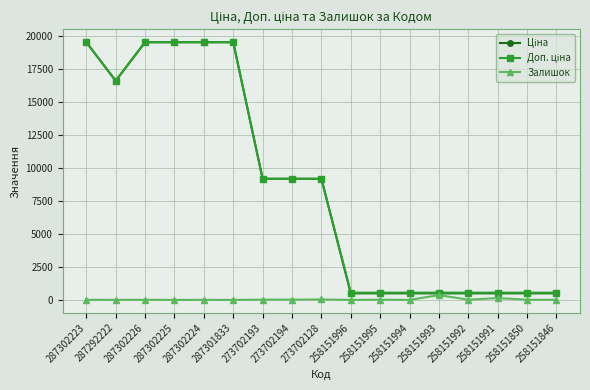

At how many categories does at least one series exceed 3294?

9